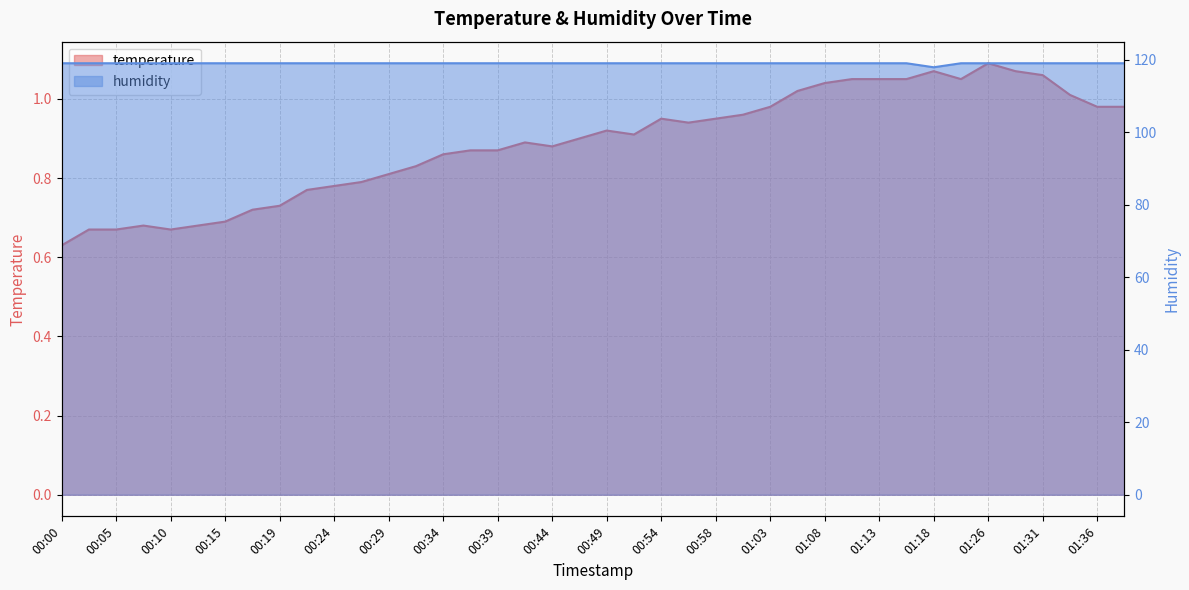

What is the difference between the highest and lowest values at 00:41?

118.1